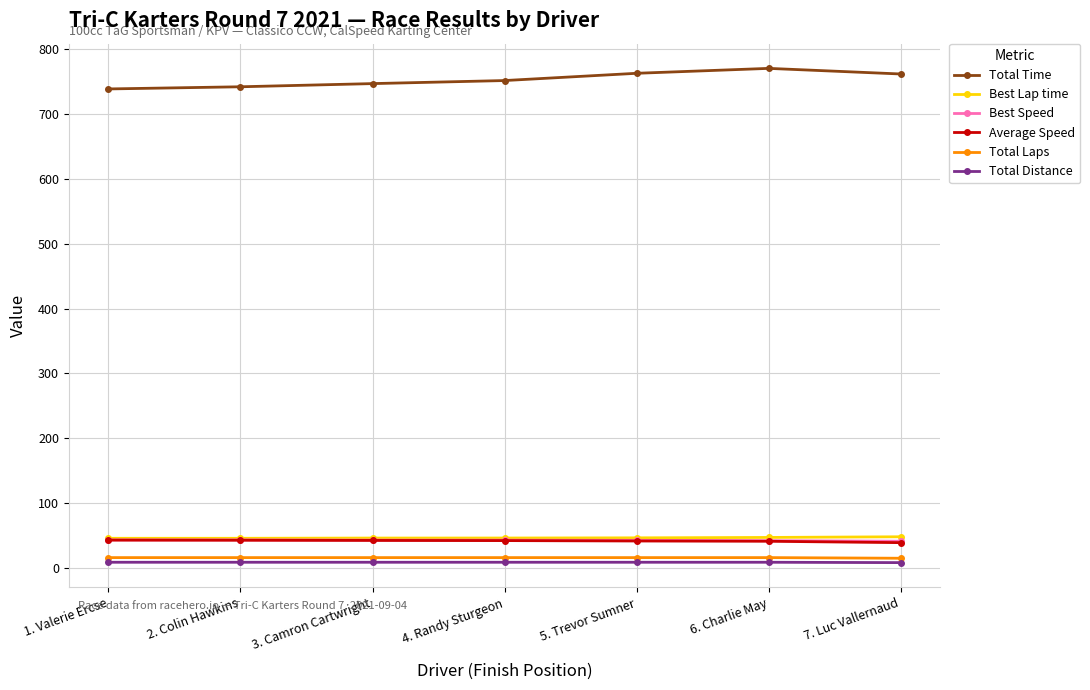

What is the difference between the maximum and minimum values in the Total Distance series?

0.6